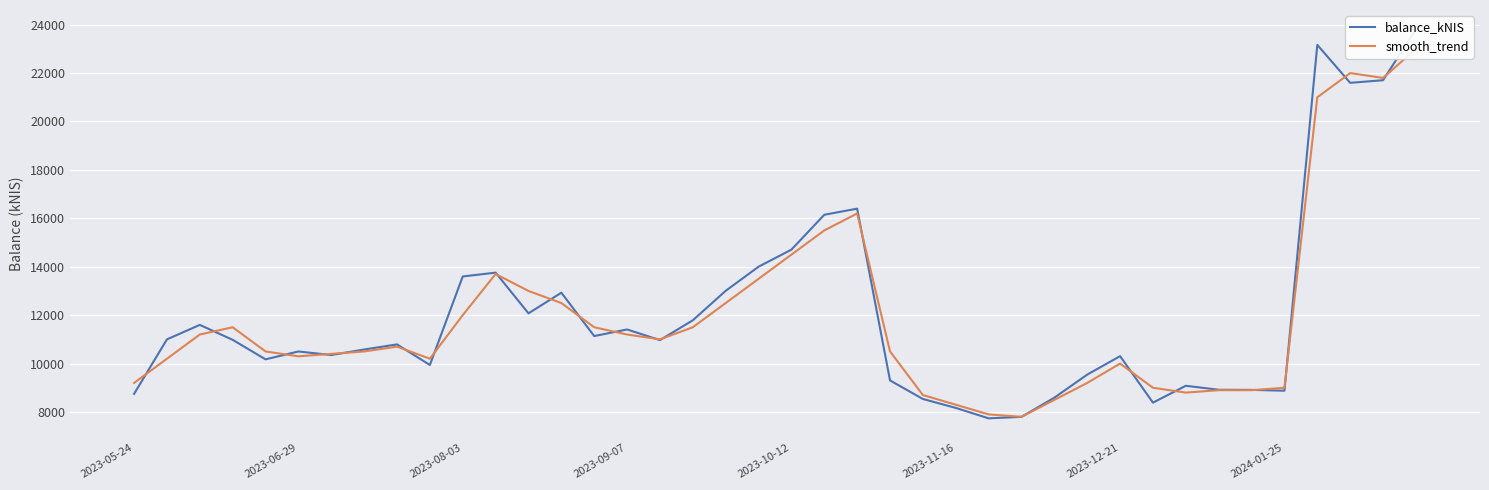

How many intersections are there between smooth_trend and balance_kNIS?

21